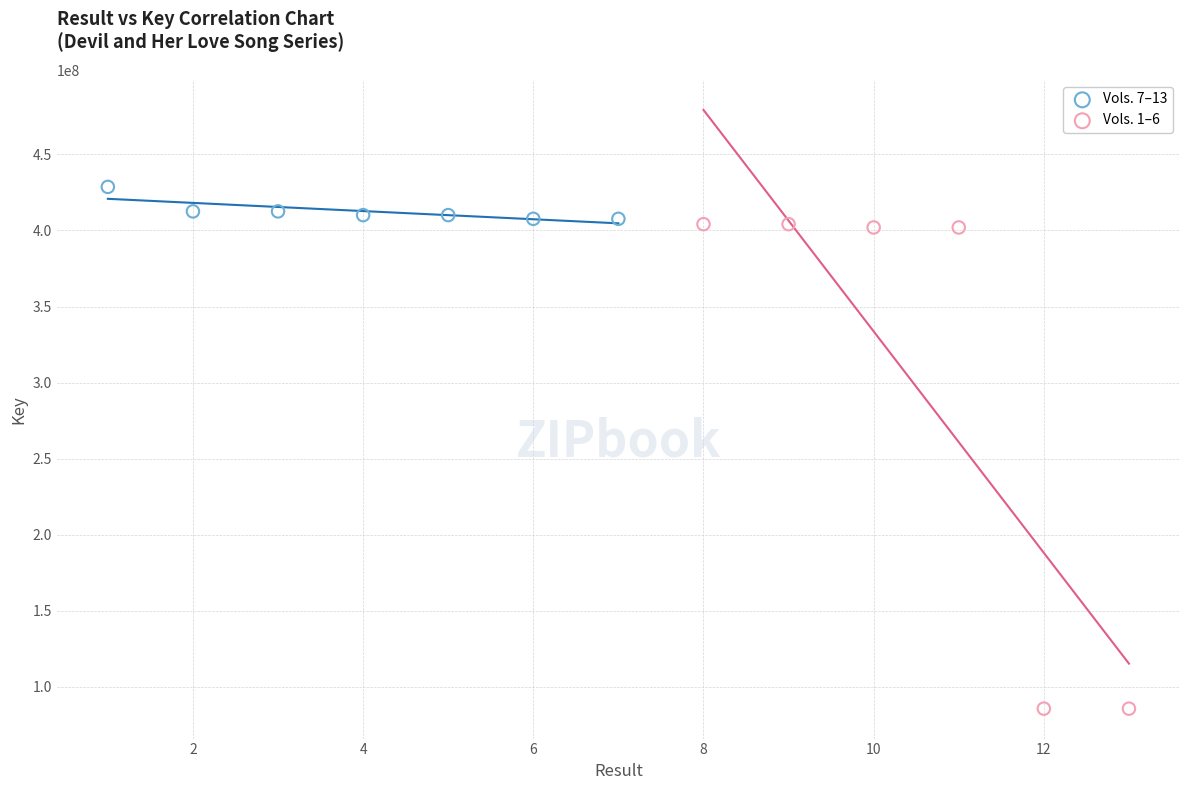

Which series reaches the maximum Y coordinate?

Vols. 7–13